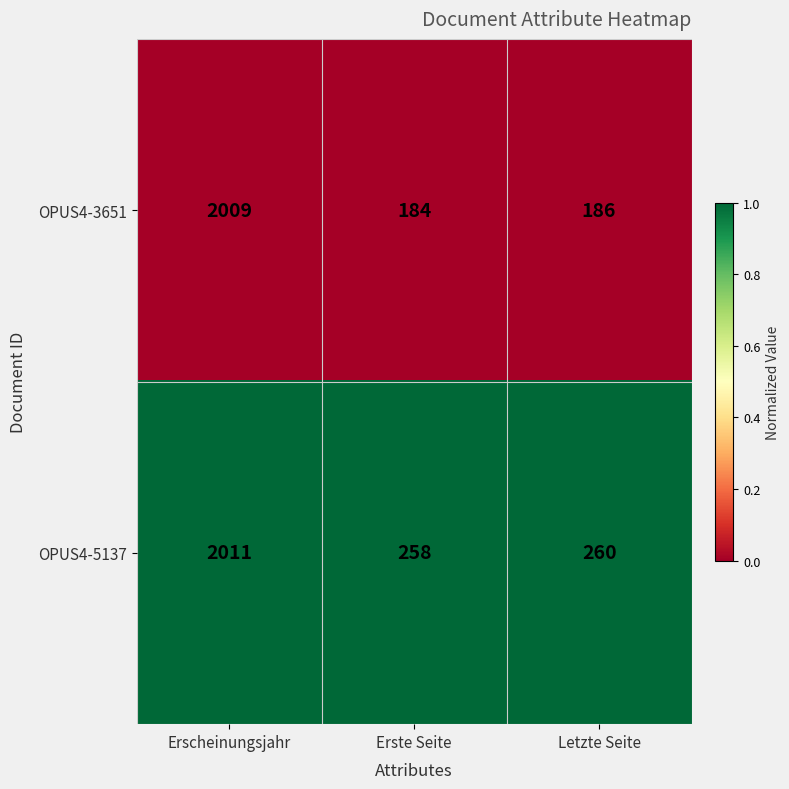

At which category is the sum across all series the highest?

Erscheinungsjahr